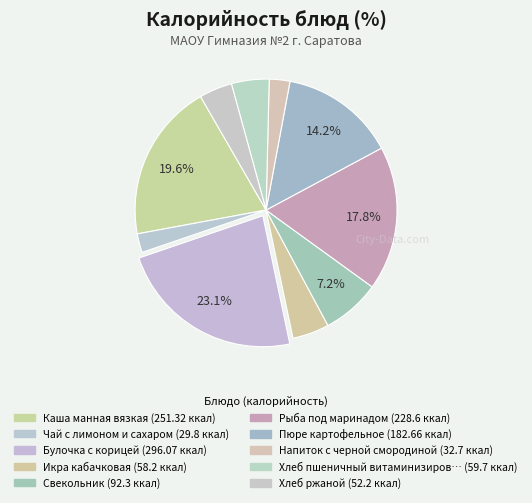

How many slices are in this pie chart?

10